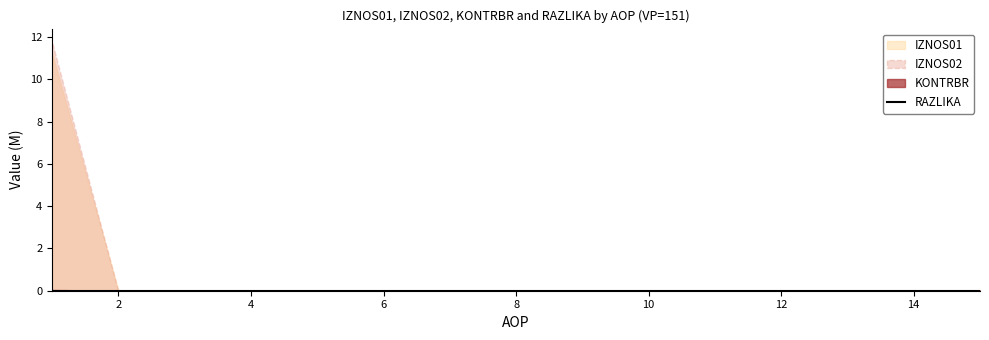

True or false: the data shows 0.0 at 14.

False